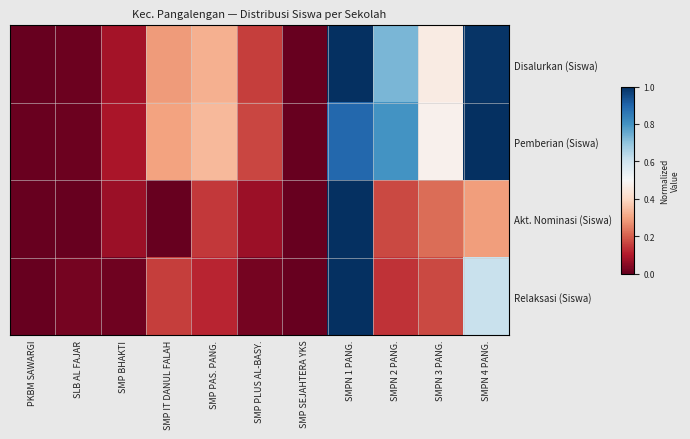

Which category has the highest value across all series?

SMPN 1 PANG.